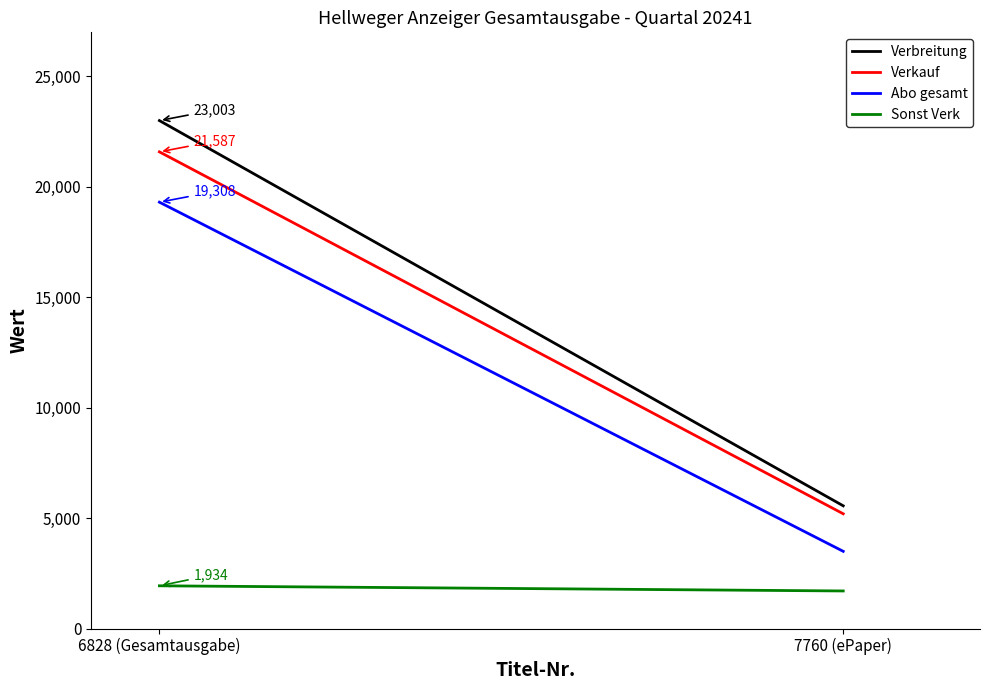

Which has a higher value, 7760 (ePaper) or 6828 (Gesamtausgabe)?

6828 (Gesamtausgabe)